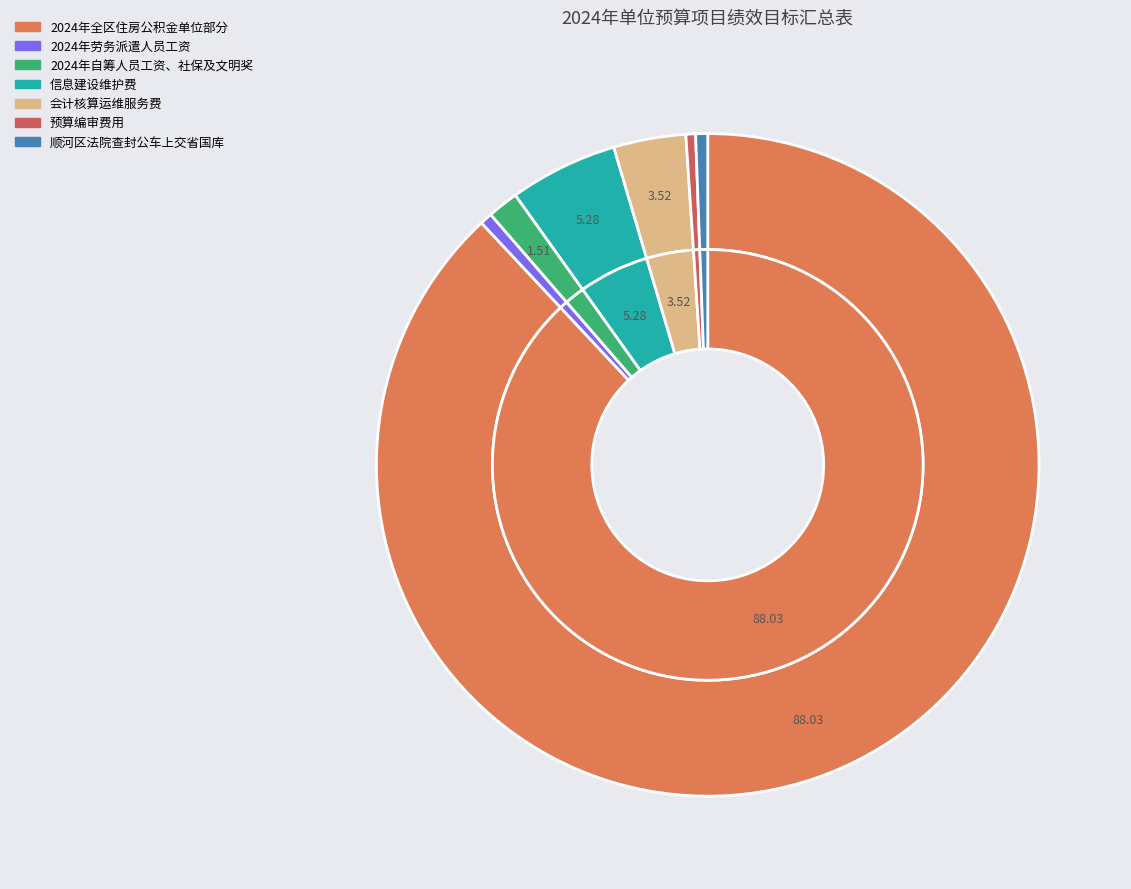

What percentage is the 顺河区法院查封公车上交省国库 slice, to the nearest percent?

1%